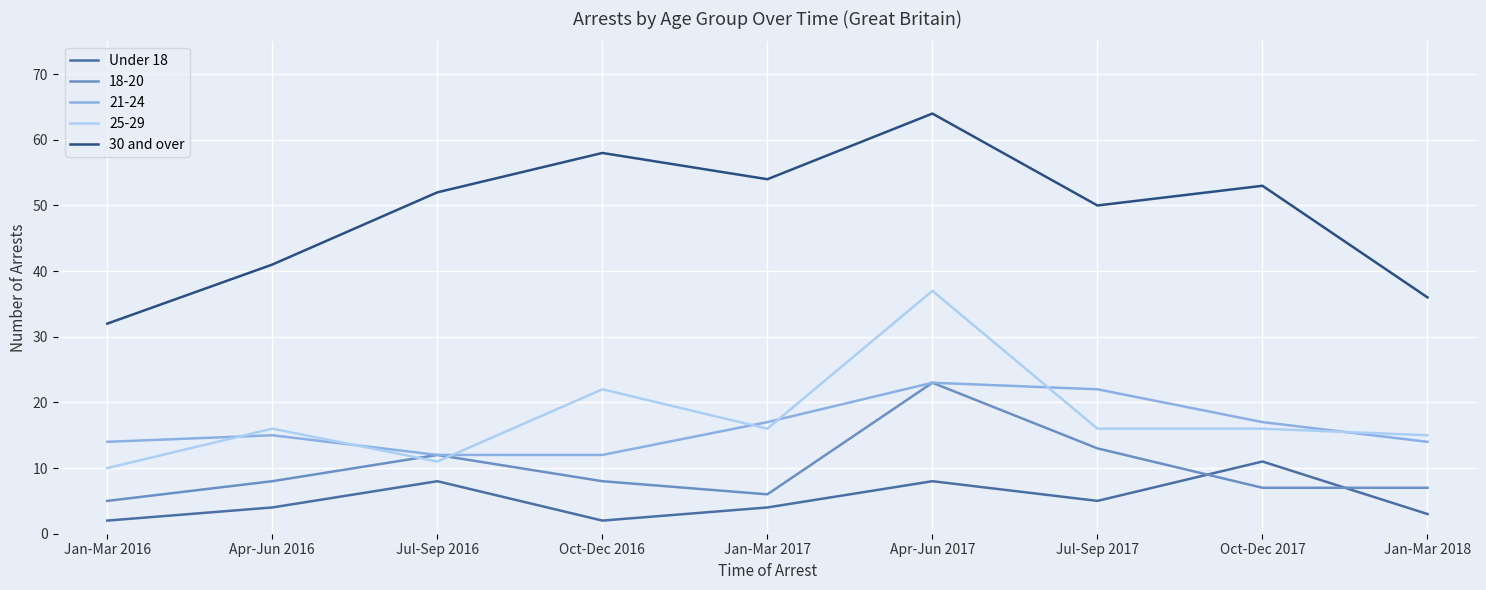

Which label corresponds to the largest value in the chart?

Apr-Jun 2017